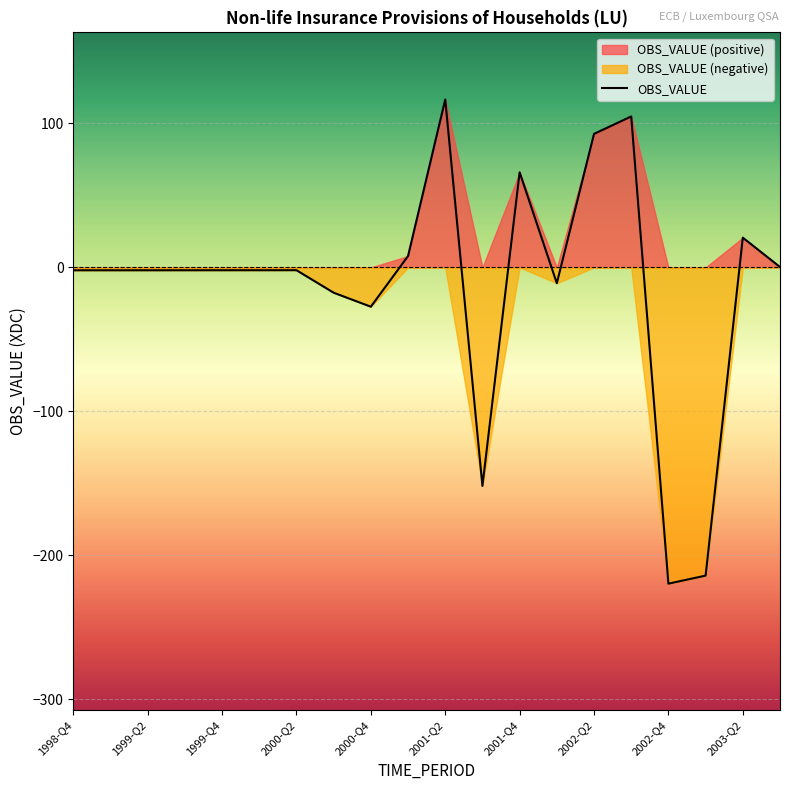

Where is OBS_VALUE nearest to the value -51?

2000-Q4